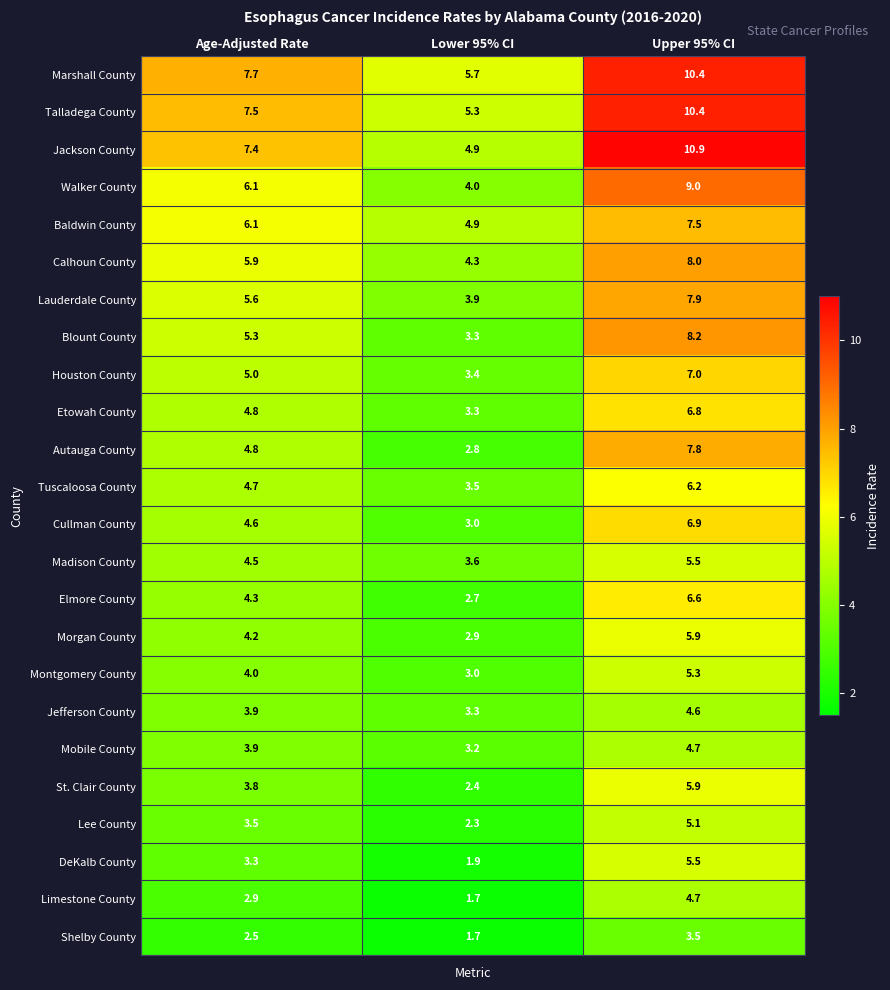

Where does the Cullman County series first go above 4?

Age-Adjusted Rate